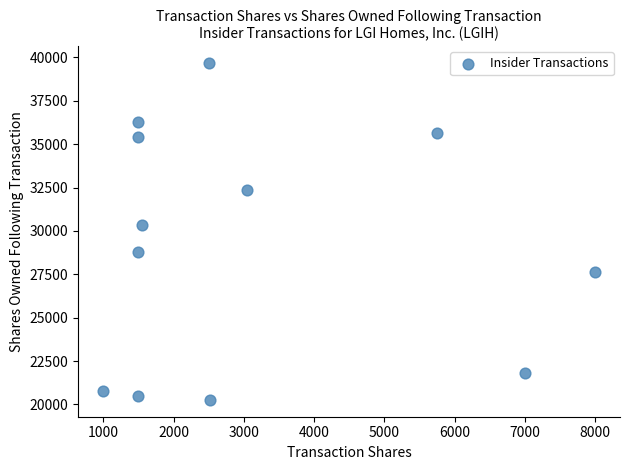

What Y value in the scatter plot is closest to 29972?

30319